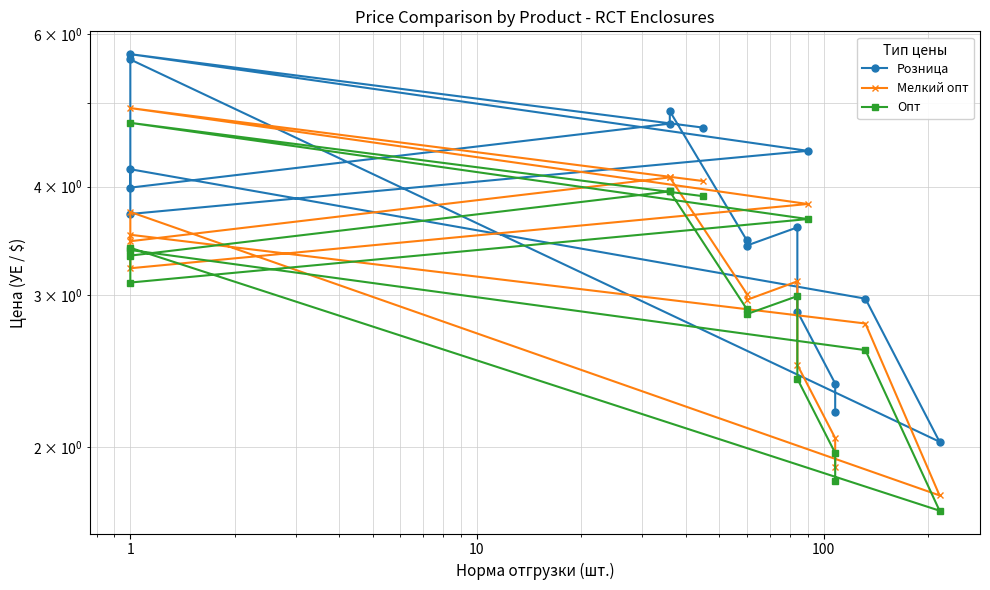

Which series has the widest spread of values?

Розница